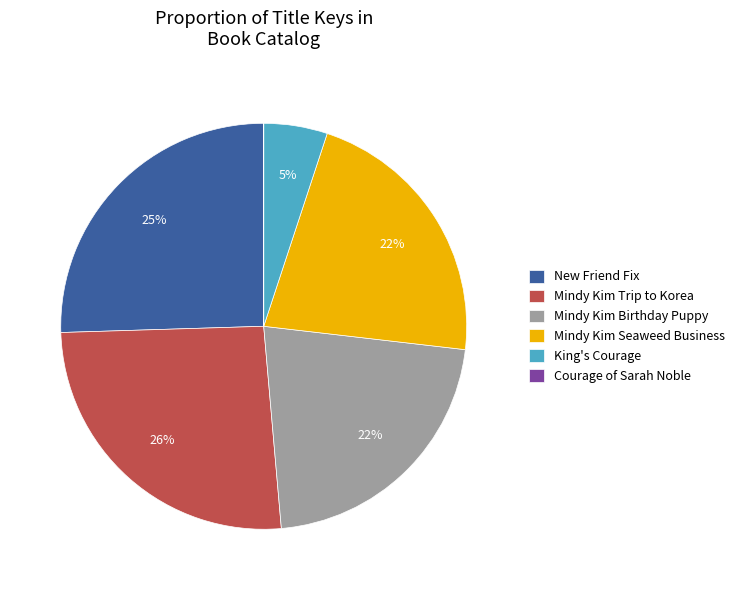

Do King's Courage and Mindy Kim Trip to Korea together represent more than half of the pie?

No